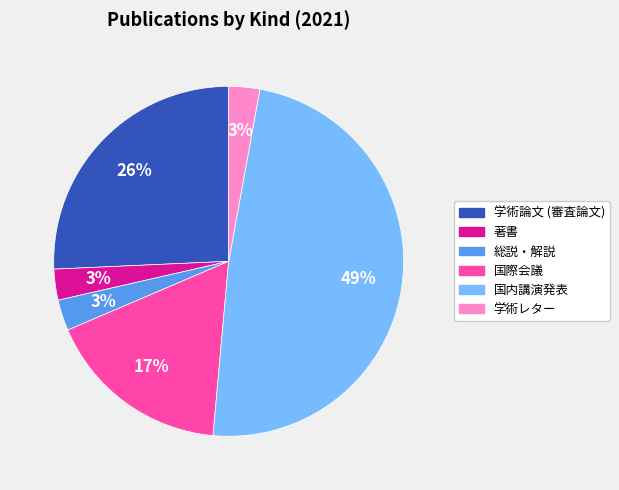

Count the number of slices in the pie.

6